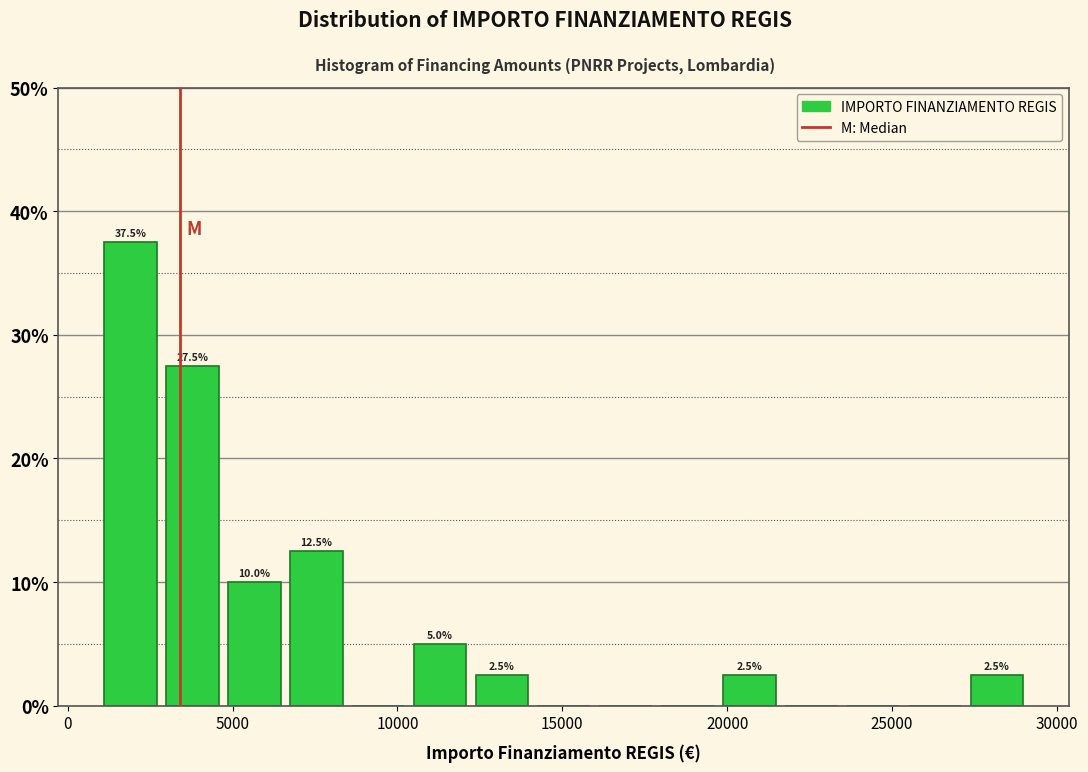

Around what value on the x-axis is the tallest bar? Give the approximate position of its centre, as read against the axis.

2000